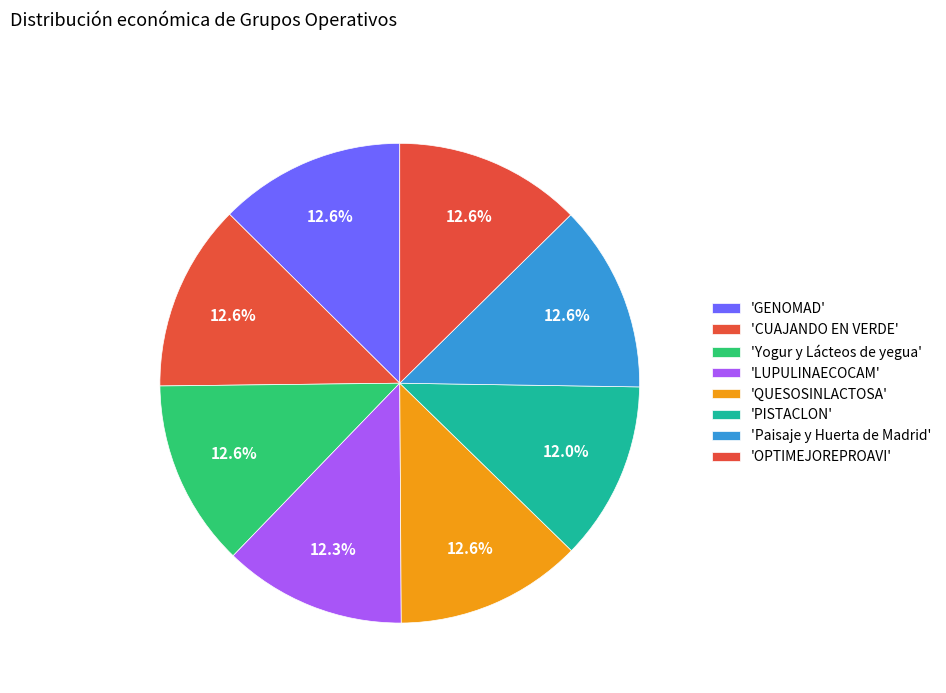

How many segments does this pie chart have?

8